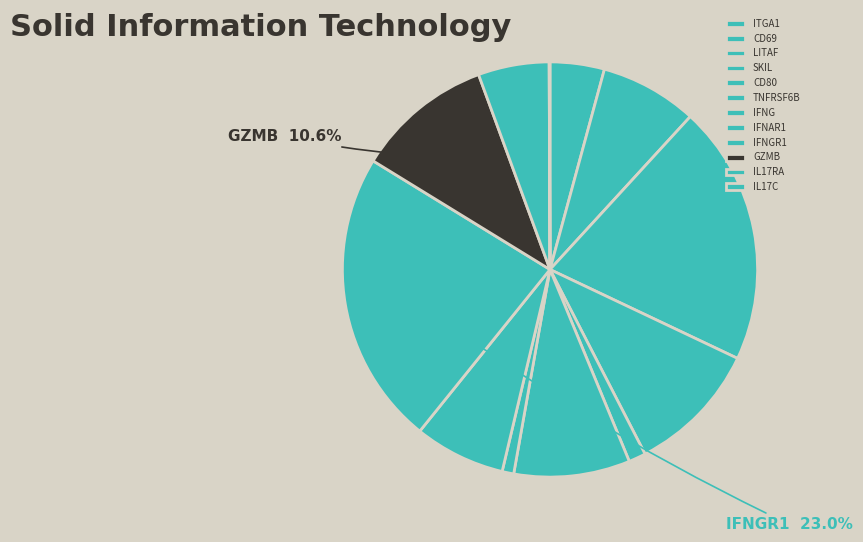

To the nearest percent, what is the difference between the largest and smallest slice percentages?

23%